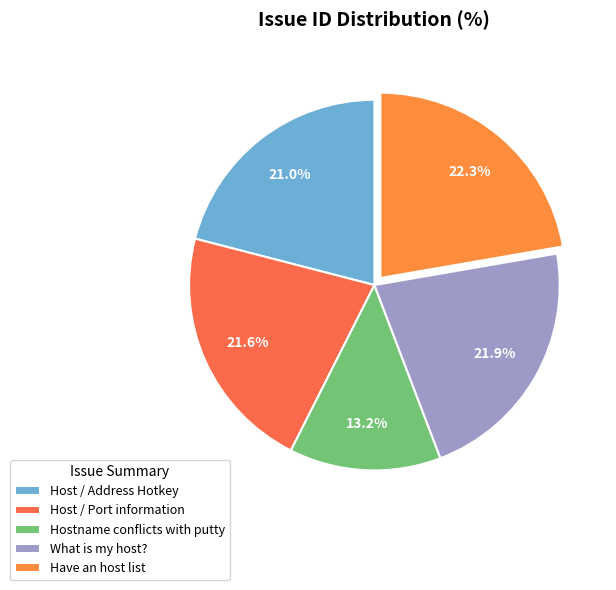

Count the number of slices in the pie.

5